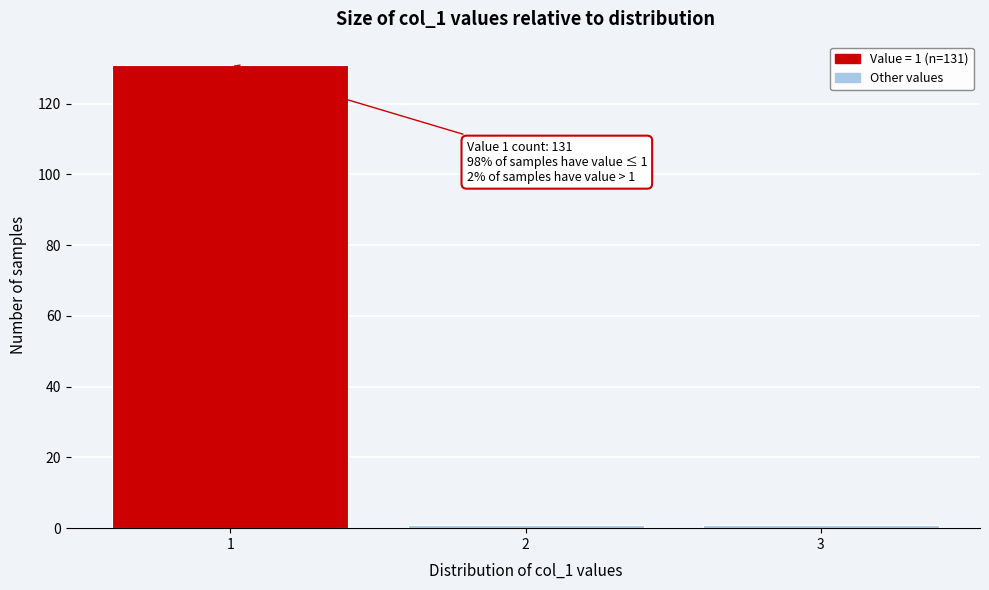

Which range on the x-axis has the tallest bar?

0.5 to 1.5